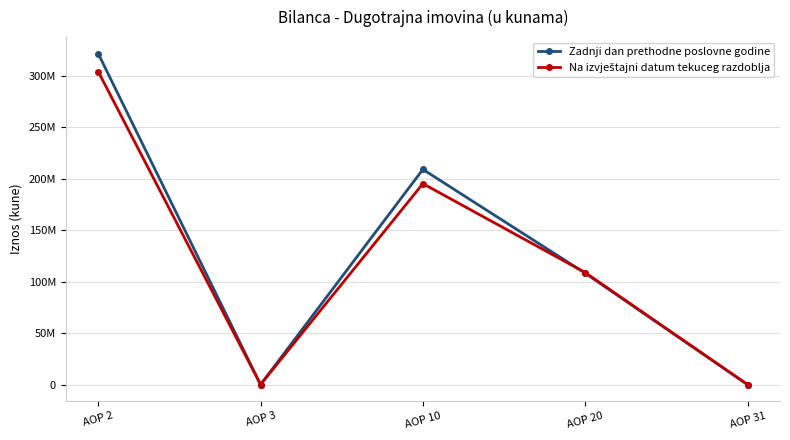

At how many categories does at least one series exceed 43552552?

3